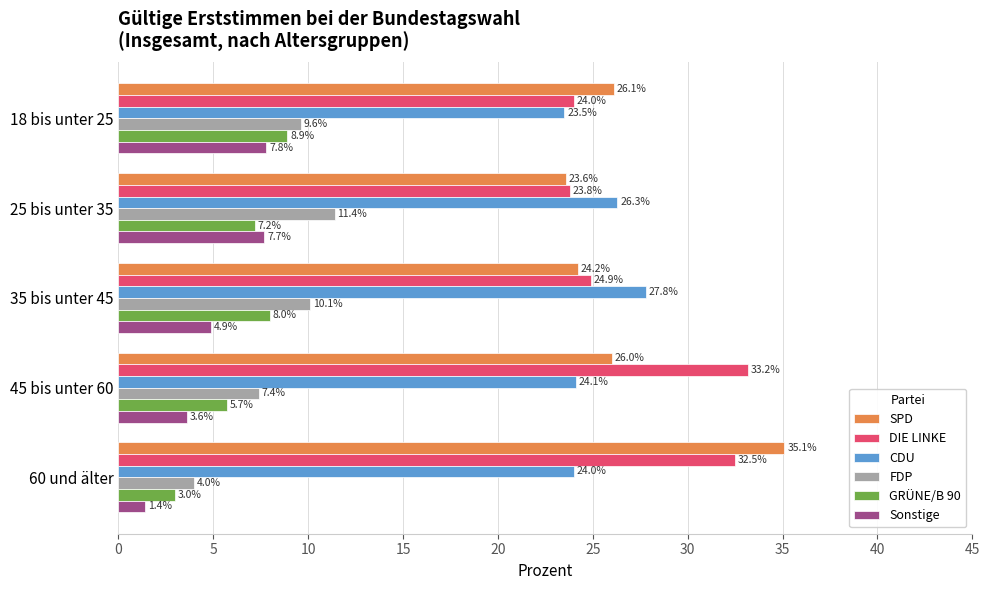

What are all the series names shown in the legend?

SPD, DIE LINKE, CDU, FDP, GRÜNE/B 90, Sonstige